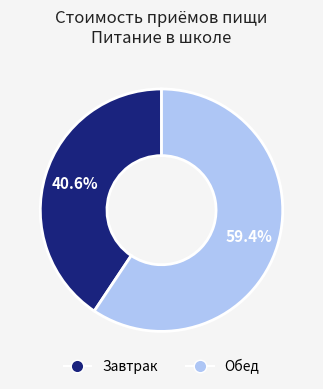

What percentage do Обед and Завтрак together represent?

100.0%